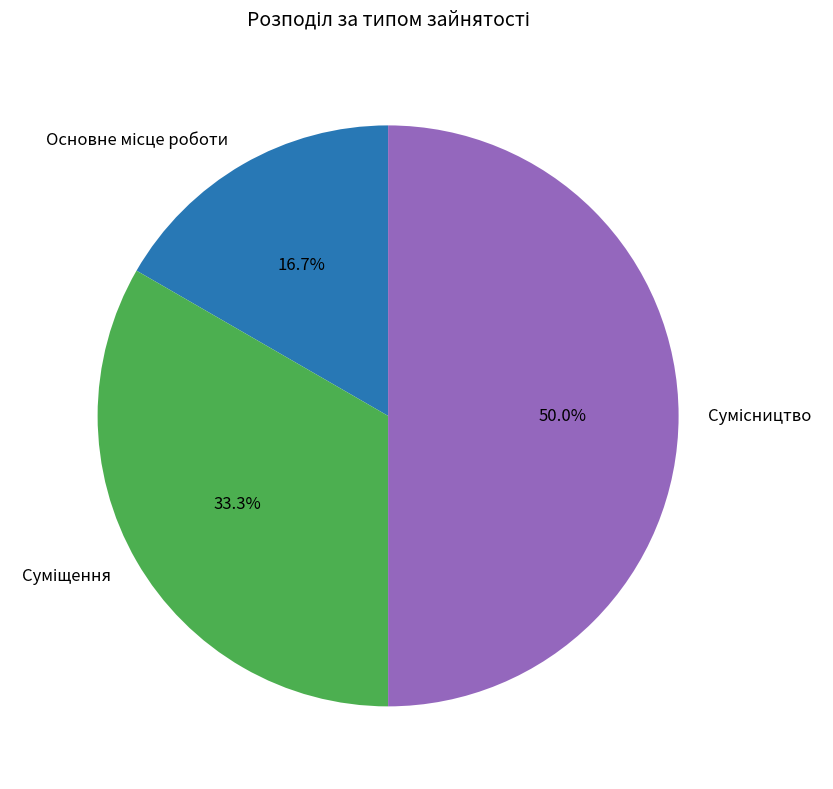

How many slices are in this pie chart?

3